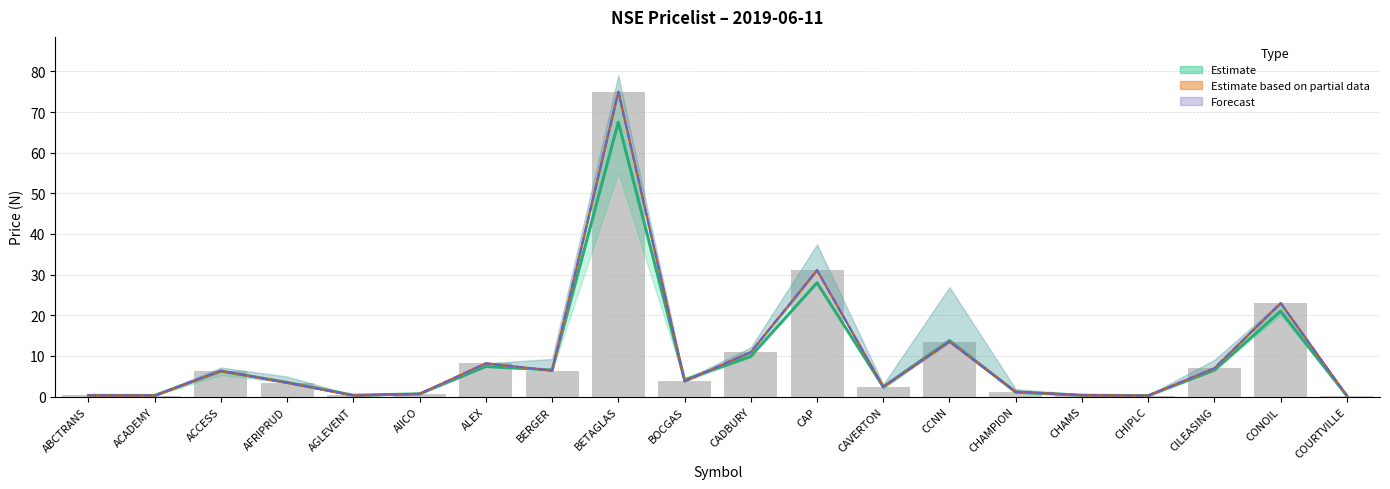

What is the sum of all Open (Partial) values?

194.5